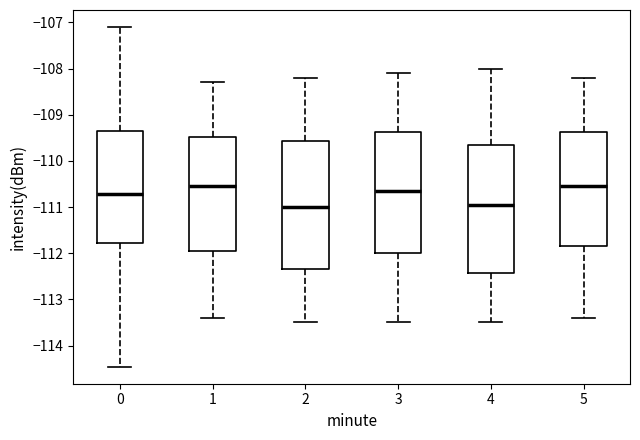

Reading left to right, transcribe this box plot: for each box, give where its median line is, the range the box spans, and where its two whiskers end, as read against the y-axis. The values are not printed on the chart, so give them approximately, as read against the axis.

0: median -110.7, box -111.8 to -109.3, whiskers -114.5 to -107.1
1: median -110.5, box -111.9 to -109.5, whiskers -113.4 to -108.3
2: median -111.0, box -112.3 to -109.6, whiskers -113.5 to -108.2
3: median -110.6, box -112.0 to -109.4, whiskers -113.5 to -108.1
4: median -110.9, box -112.4 to -109.6, whiskers -113.5 to -108.0
5: median -110.5, box -111.8 to -109.4, whiskers -113.4 to -108.2